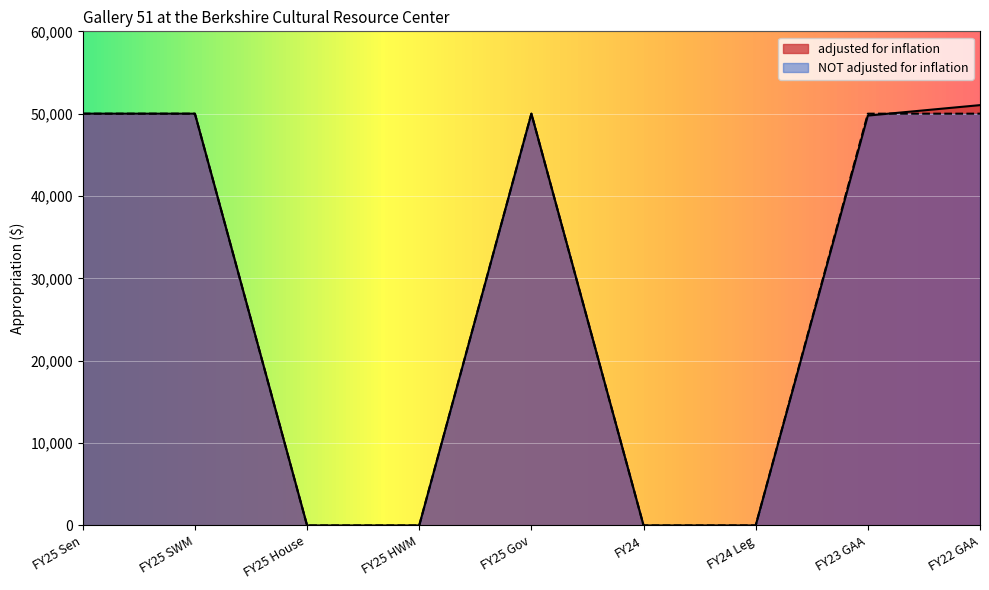

Between which two adjacent categories do adjusted for inflation and NOT adjusted for inflation first intersect?

FY23 GAA and FY22 GAA